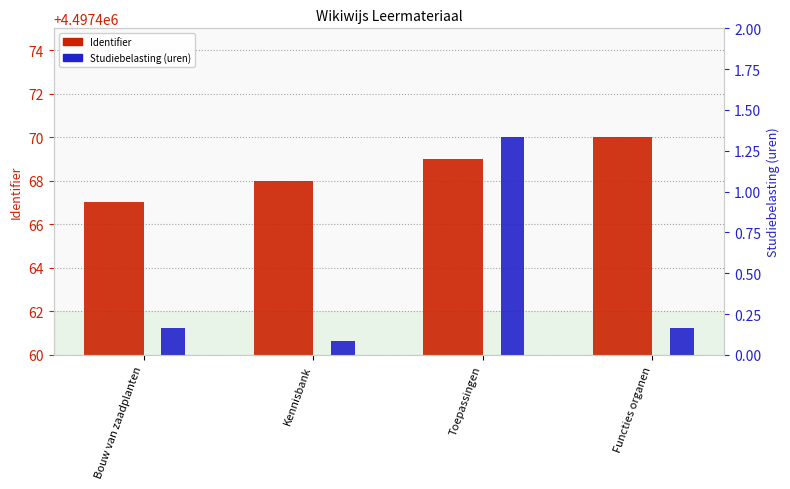

Where is Studiebelasting (uren) nearest to the value 0?

Kennisbank